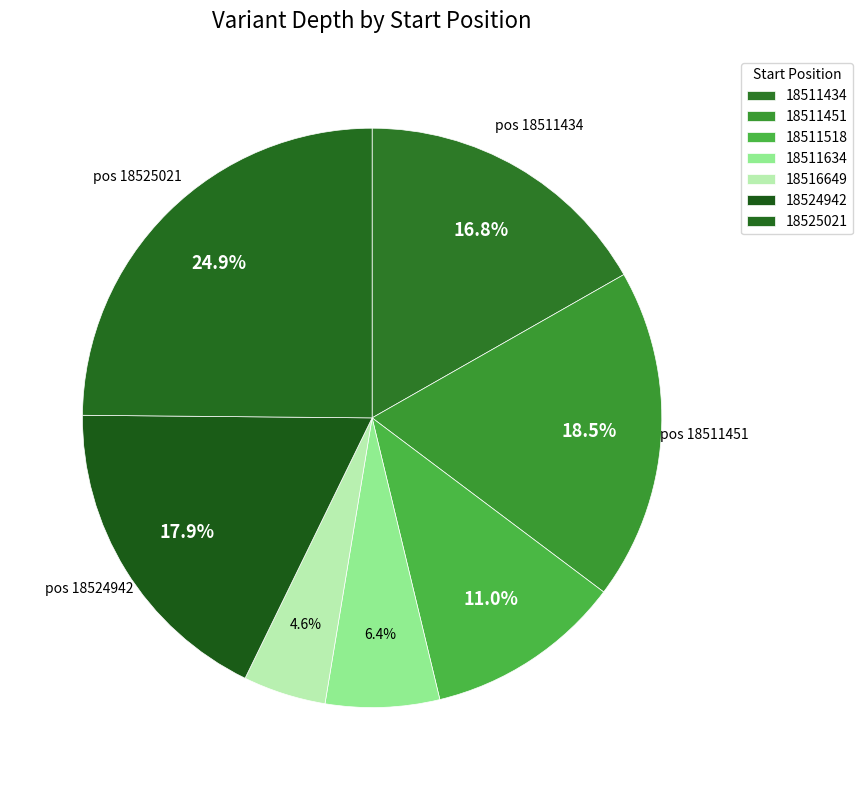

Rank the categories by value from lowest to highest.

18516649, 18511634, 18511518, 18511434, 18524942, 18511451, 18525021